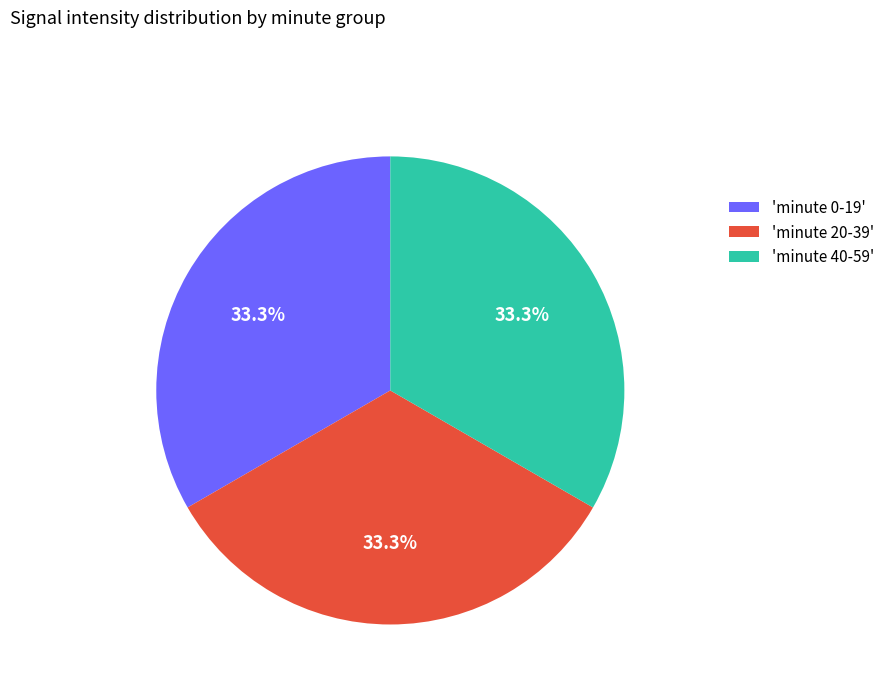

Approximately how many times larger is the value at 'minute 40-59' compared to 'minute 0-19'?

1.0